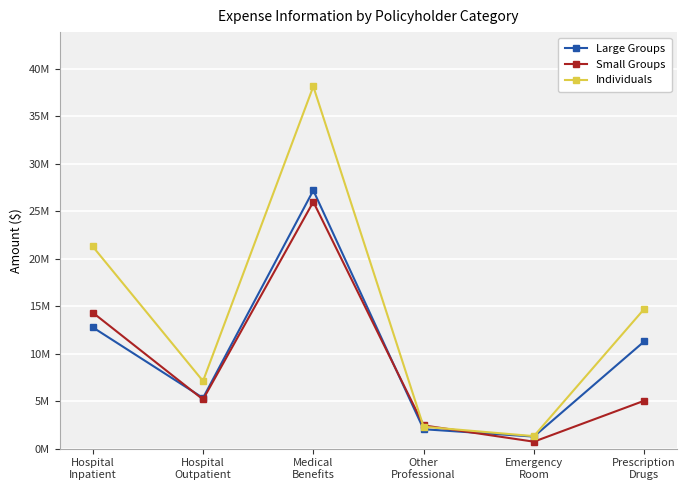

Where is the first local maximum for Individuals?

Medical
Benefits